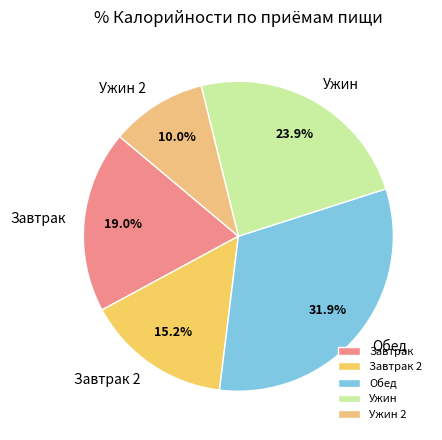

To the nearest percent, what is the average slice percentage?

20%